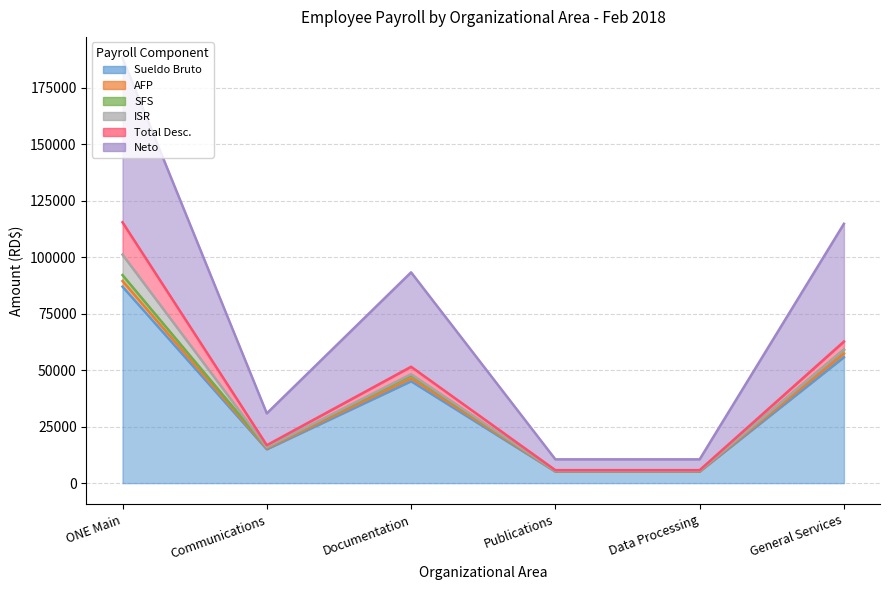

Which series has the largest total across all categories?

Neto